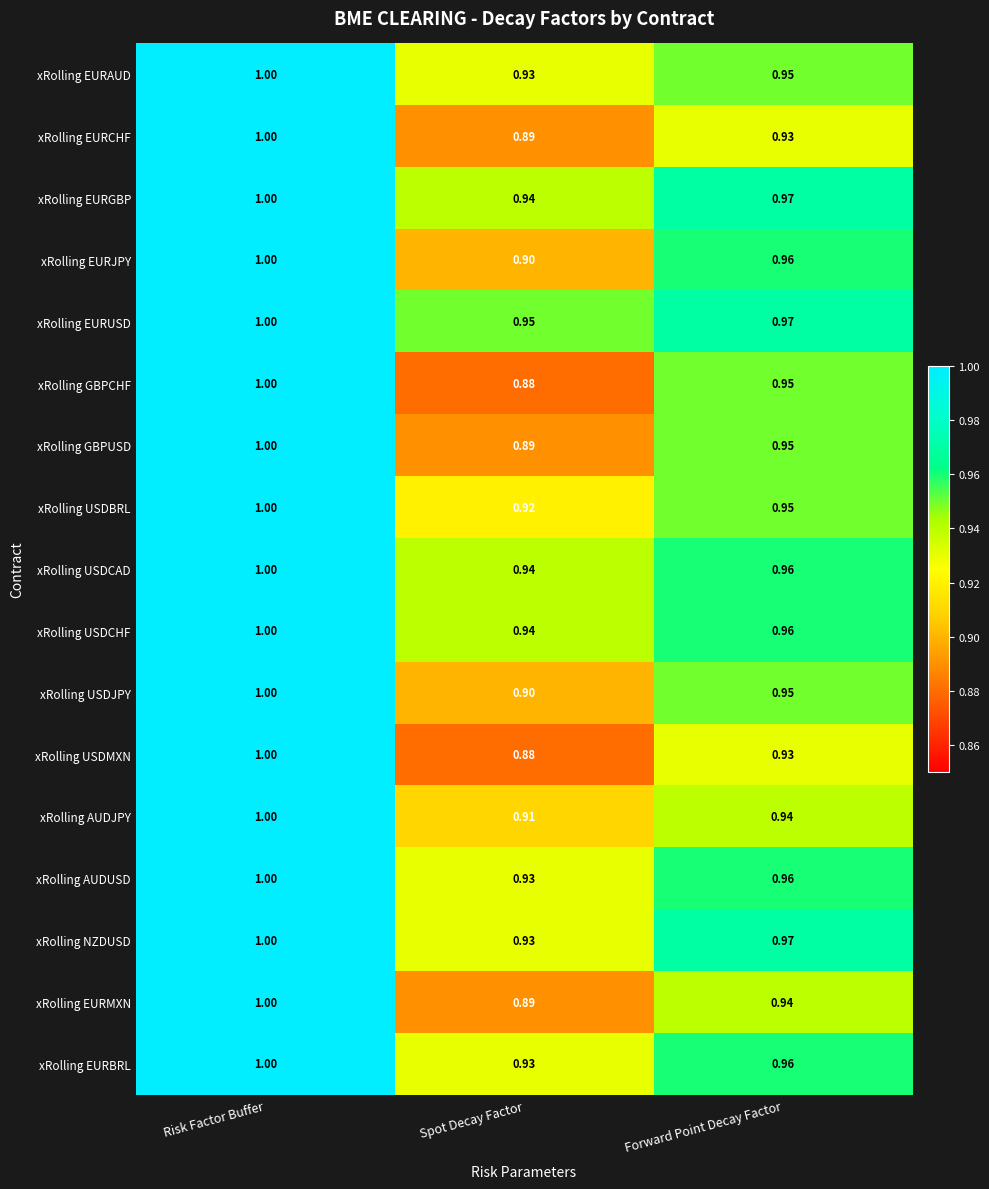

What is the difference between the highest and lowest values at Spot Decay Factor?

0.1